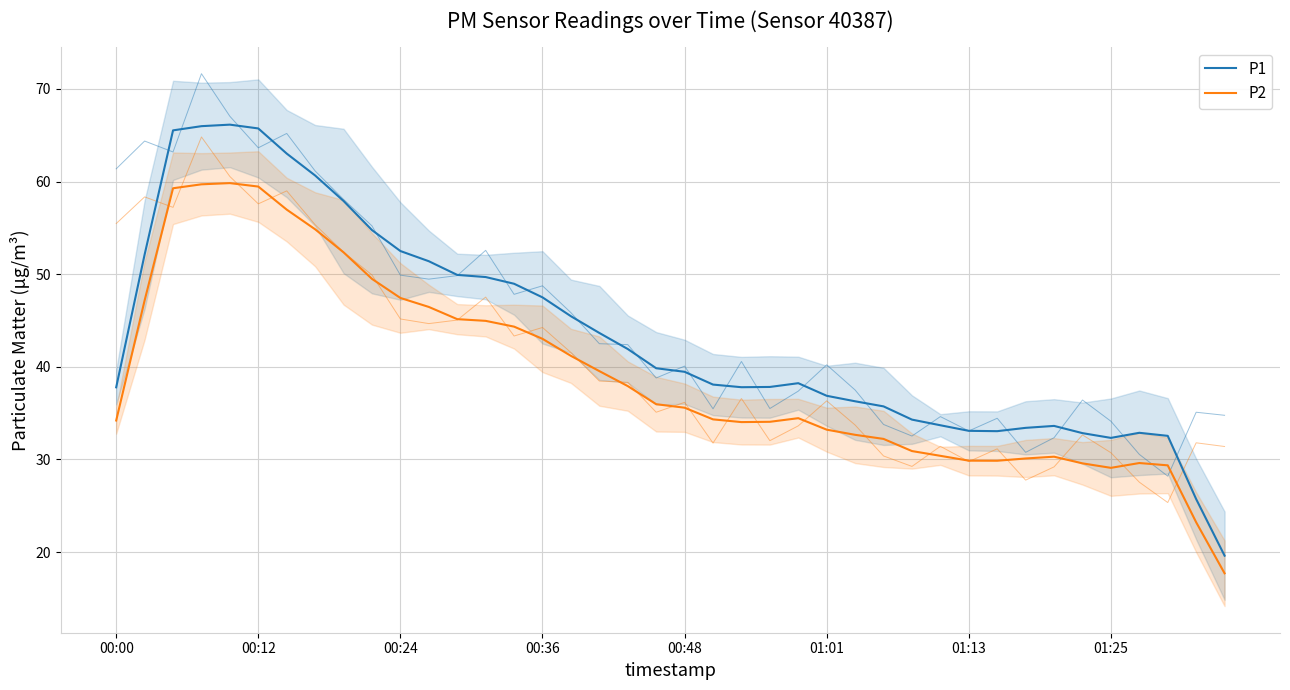

In P1, how many points are higher than both neighbors (excluding endpoints)?

4